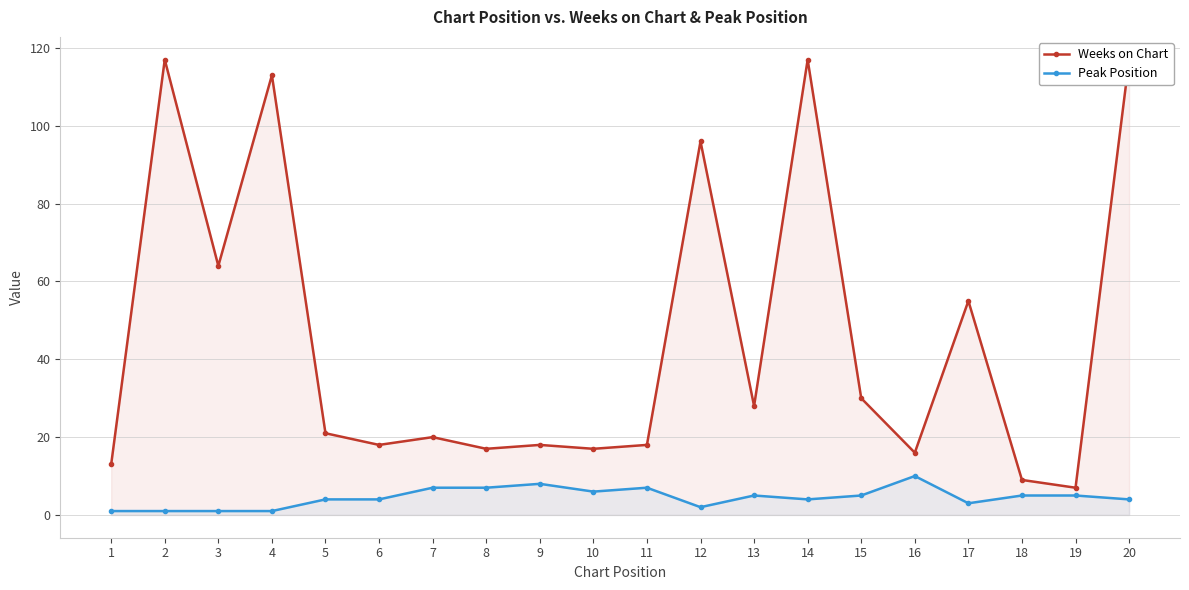

Where is the first local minimum for Peak Position?

10